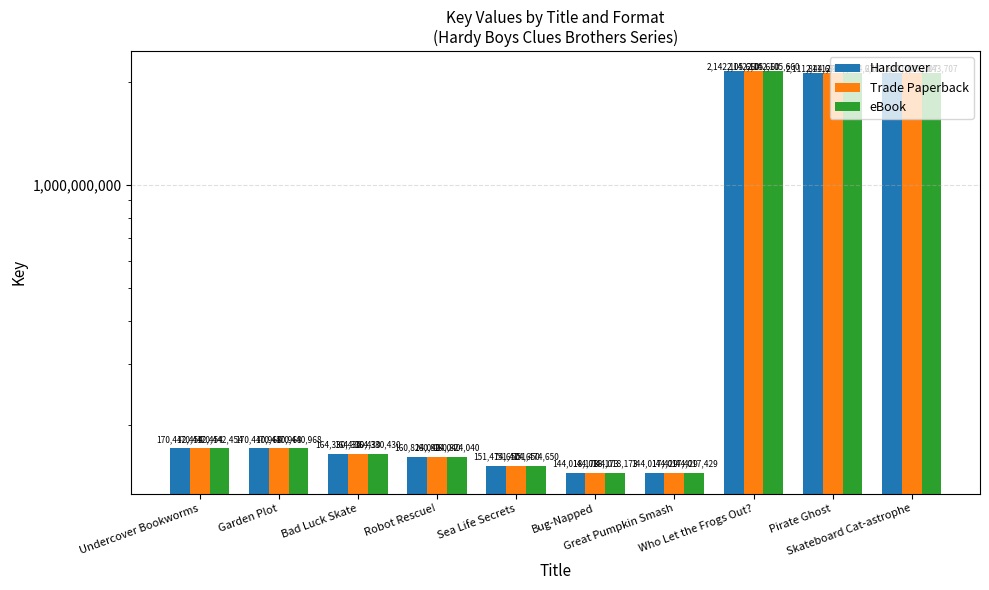

What are all the series names shown in the legend?

Hardcover, Trade Paperback, eBook